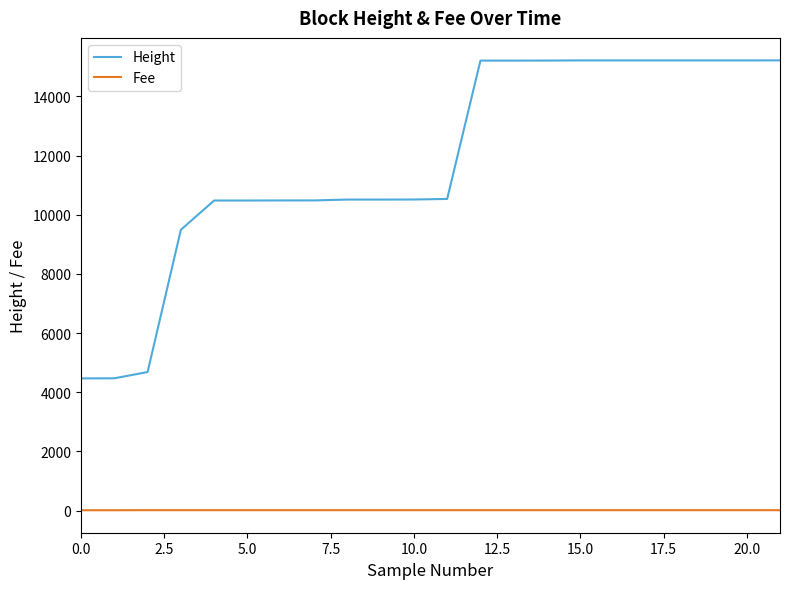

At how many categories does at least one series exceed 5171?

19